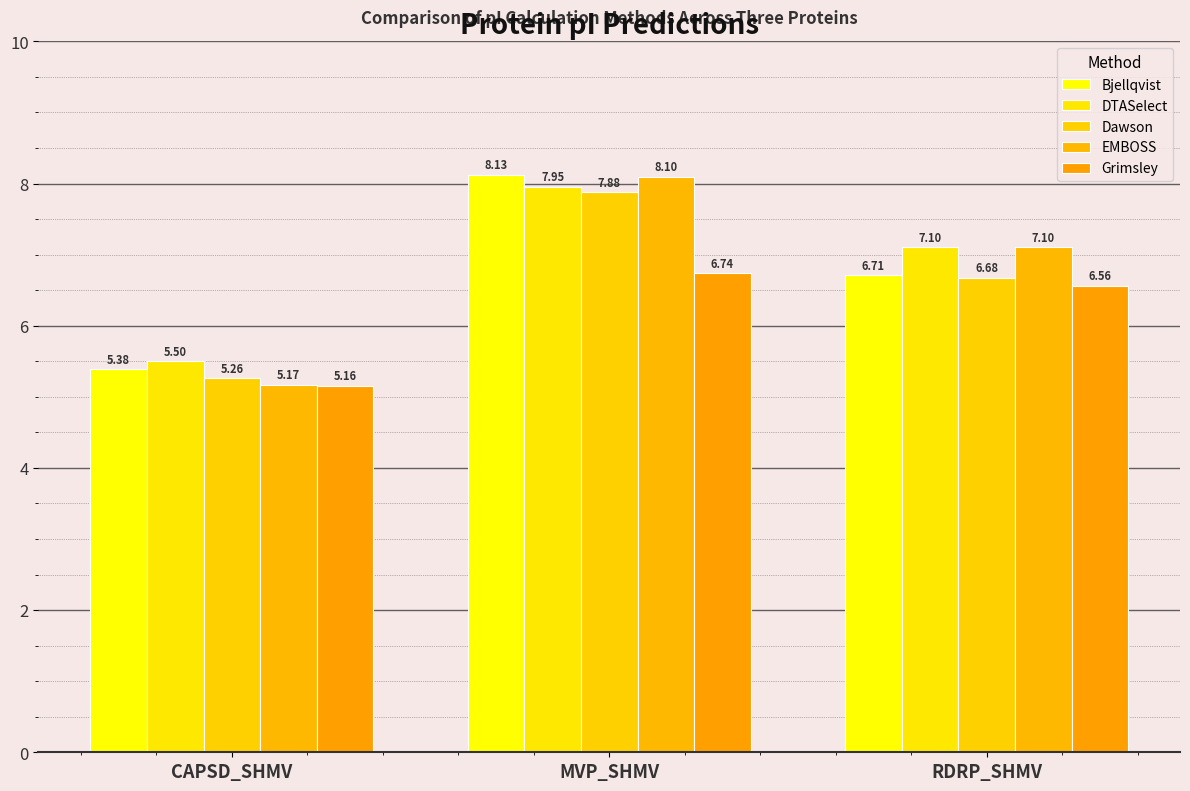

What is the highest value of the DTASelect series?

8.0